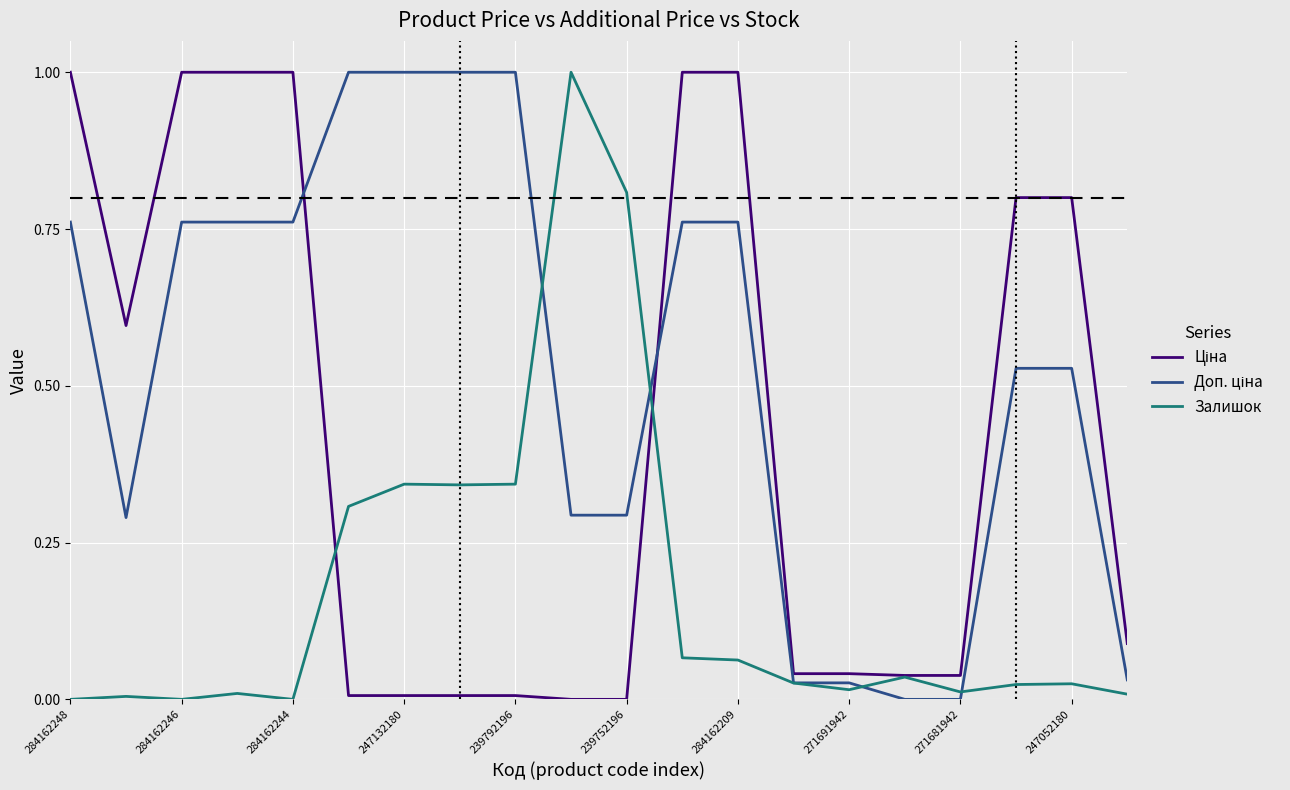

What is the maximum value for Залишок?

1.0